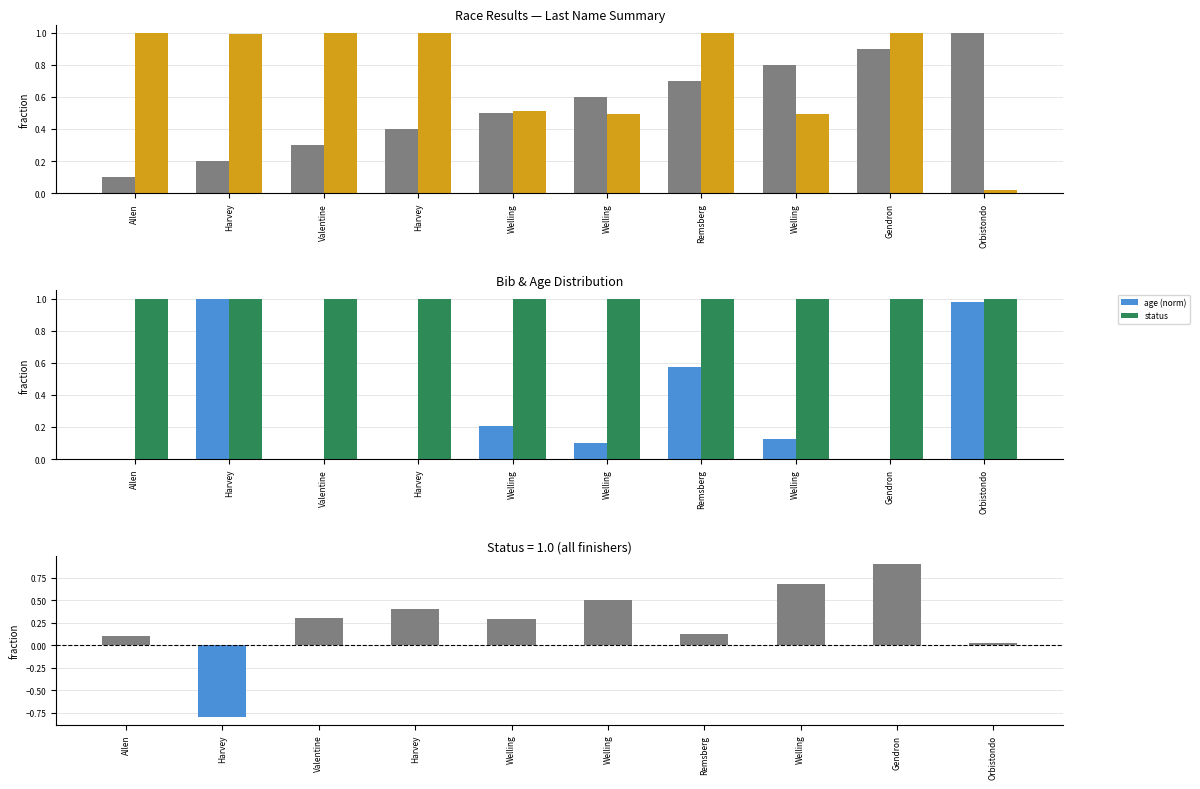

Reading left to right, extract all data points from this chart.

place: 0.1	0.2	0.3	0.4	0.5	0.6	0.7	0.8	0.9	1.0
bib (norm): 1.0	1.0	1.0	1.0	0.5	0.5	1.0	0.5	1.0	0.0
age (norm): 0.0	1.0	0.0	0.0	0.2	0.1	0.6	0.1	0.0	1.0
status: 1.0	1.0	1.0	1.0	1.0	1.0	1.0	1.0	1.0	1.0
place - age (norm): 0.1	-0.8	0.3	0.4	0.3	0.5	0.1	0.7	0.9	0.0